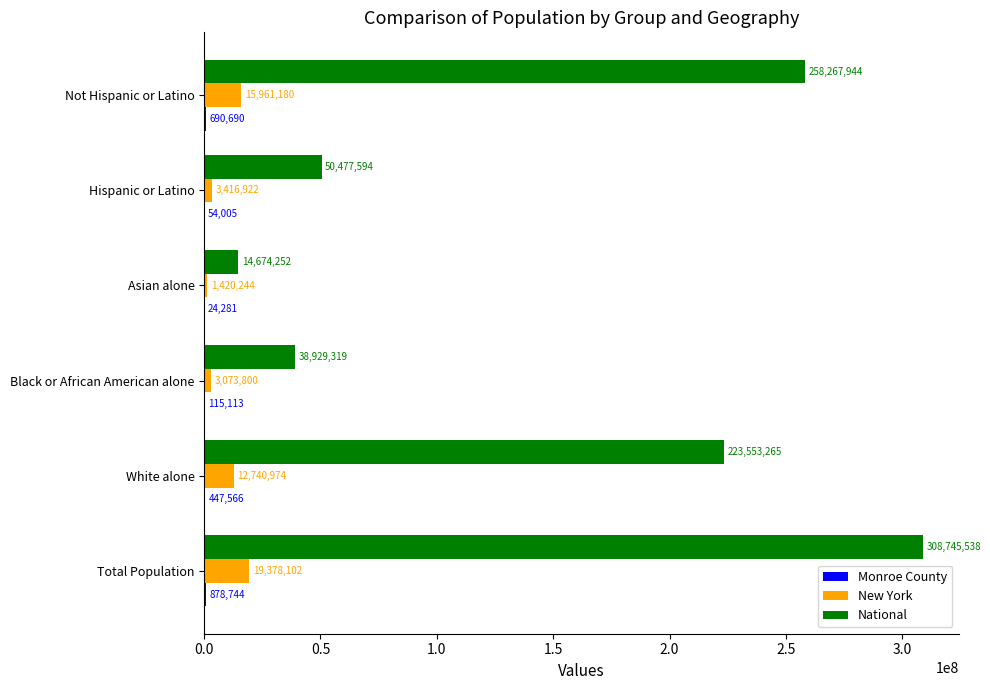

What is the maximum value for National?

308745538